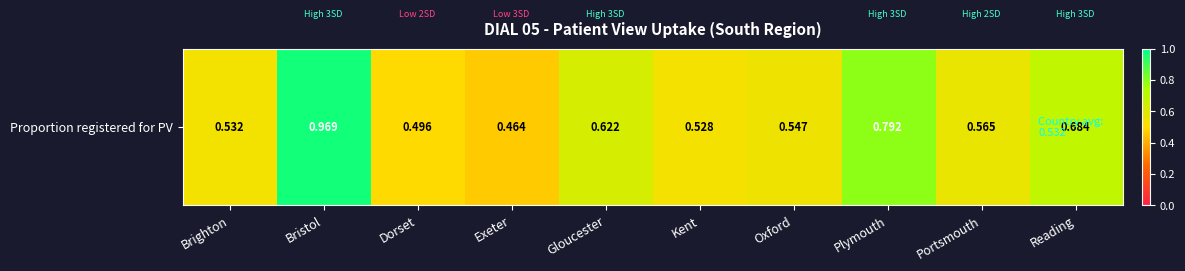

How many series are shown in this chart?

1